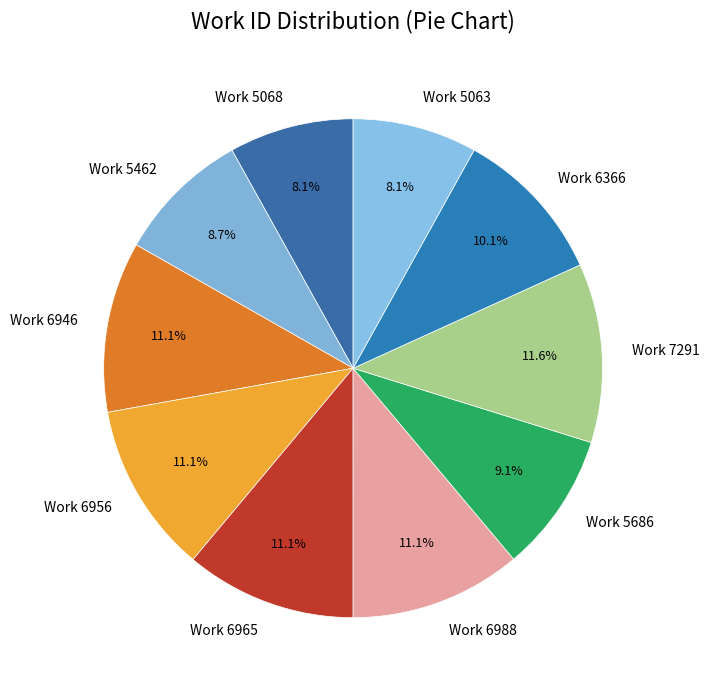

Is it true that Work 6988 is 11% of the pie?

True